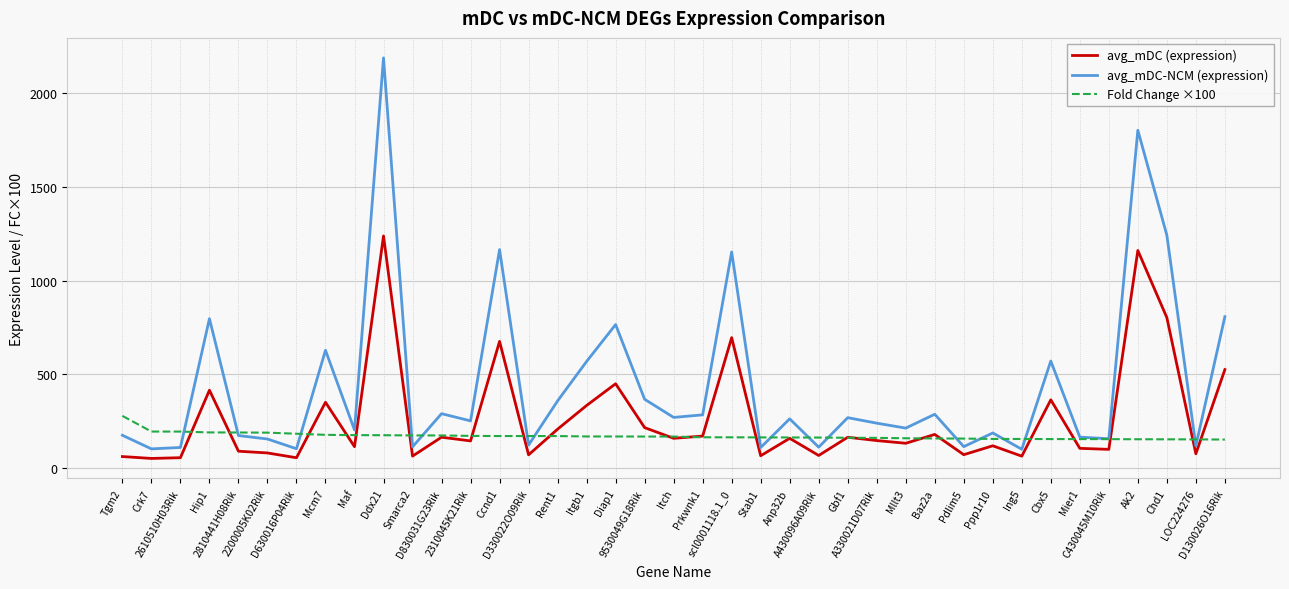

At how many categories does at least one series exceed 1226?

3